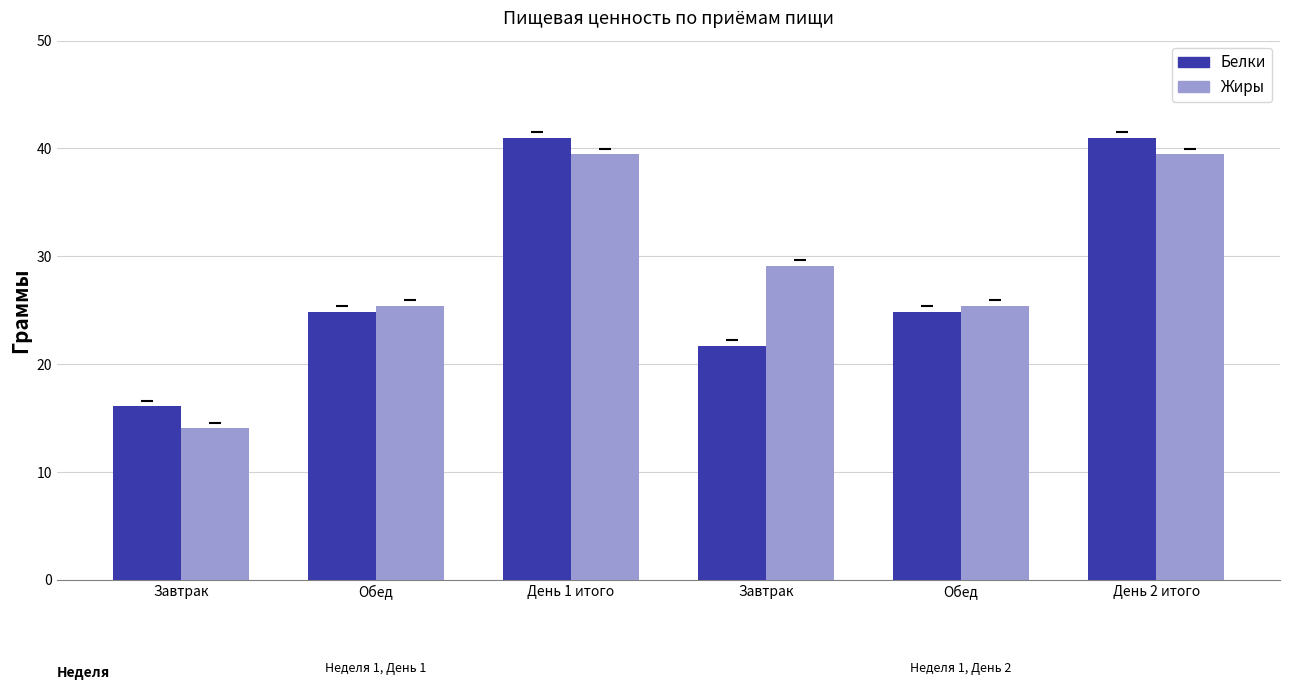

How many data points in Белки are above 24?

4